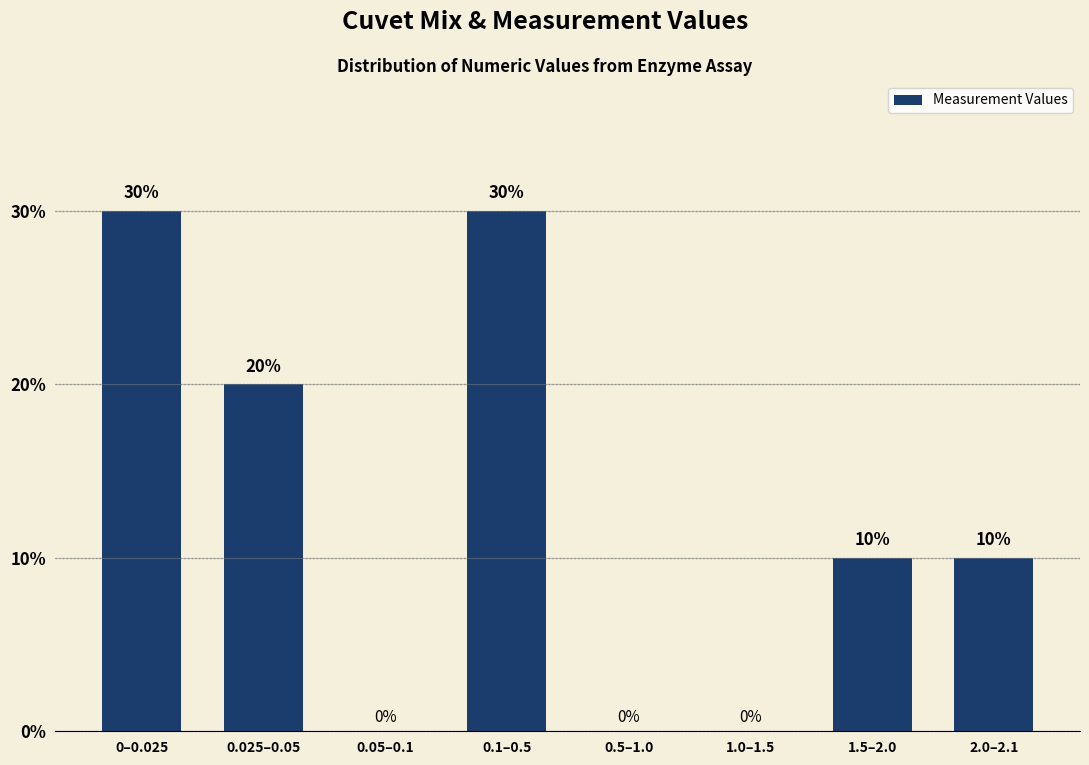

Reading left to right, list all the values displayed in this chart.

0–0.025=30	0.025–0.05=20	0.05–0.1=0	0.1–0.5=30	0.5–1.0=0	1.0–1.5=0	1.5–2.0=10	2.0–2.1=10